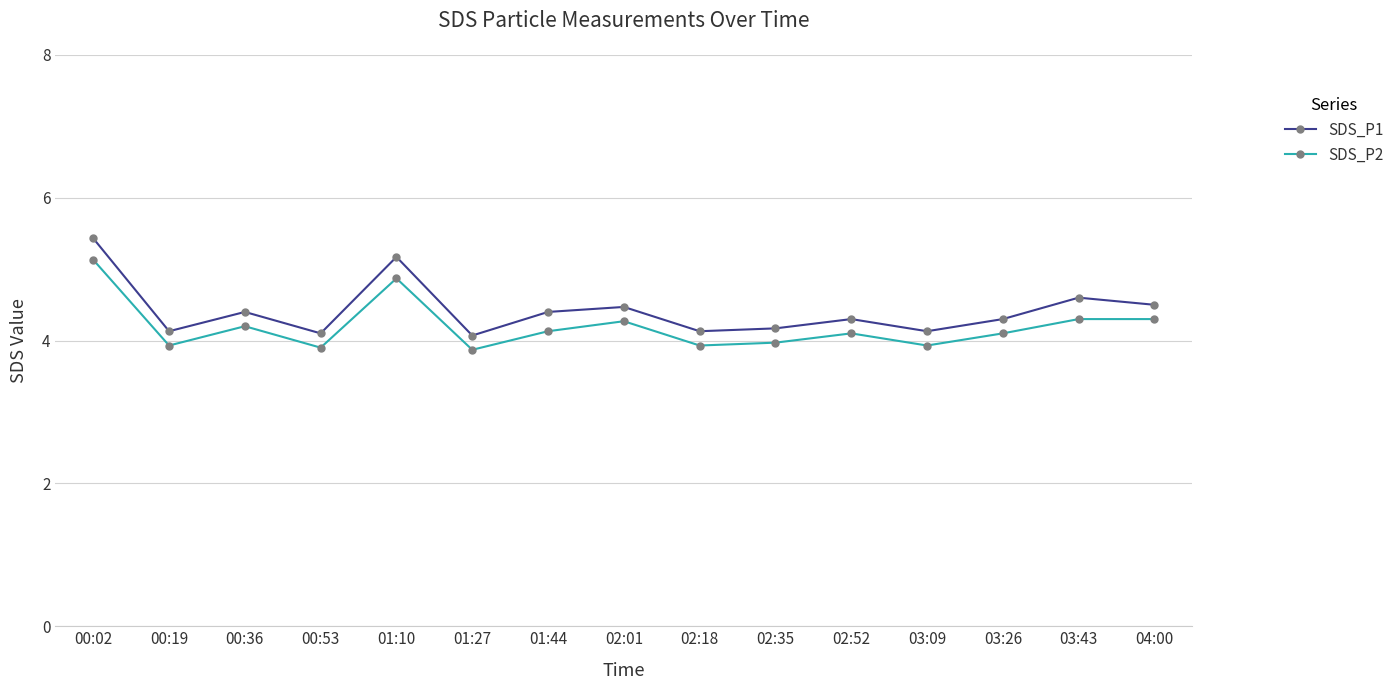

What is the difference between the SDS_P2 values at 00:02 and 02:52?

1.0